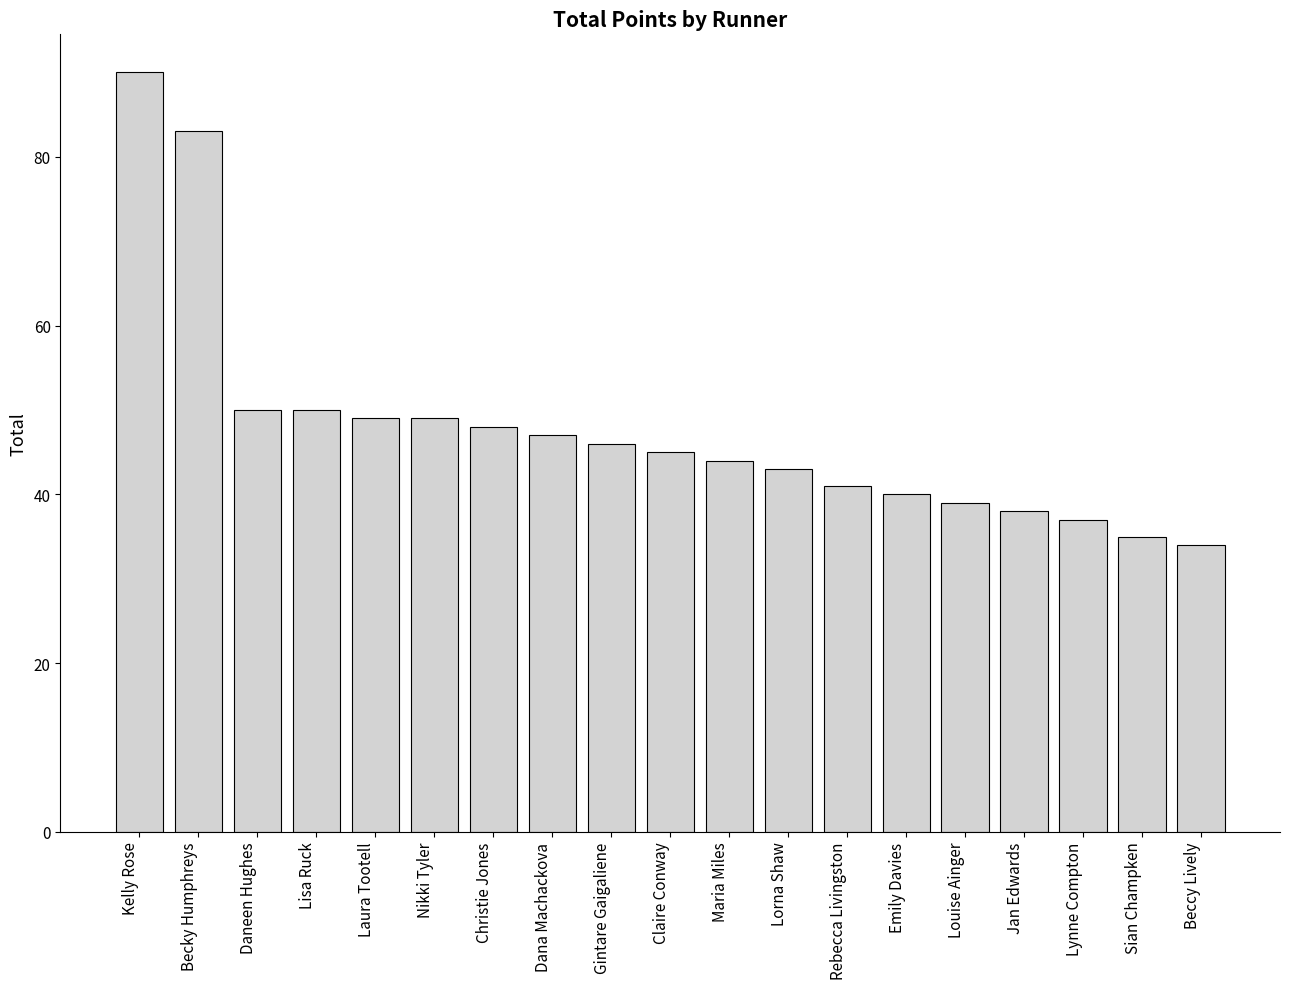

Reading left to right, what are all the values shown in this chart?

90	83	50	50	49	49	48	47	46	45	44	43	41	40	39	38	37	35	34